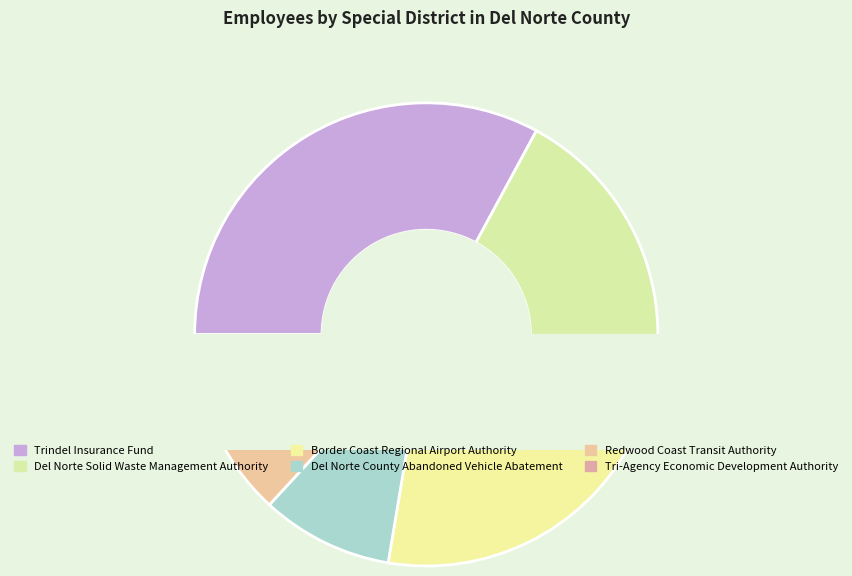

Rank the categories by value from lowest to highest.

Redwood Coast Transit Authority, Tri-Agency Economic Development Authority, Del Norte County Abandoned Vehicle Abatement, Border Coast Regional Airport Authority, Del Norte Solid Waste Management Authority, Trindel Insurance Fund